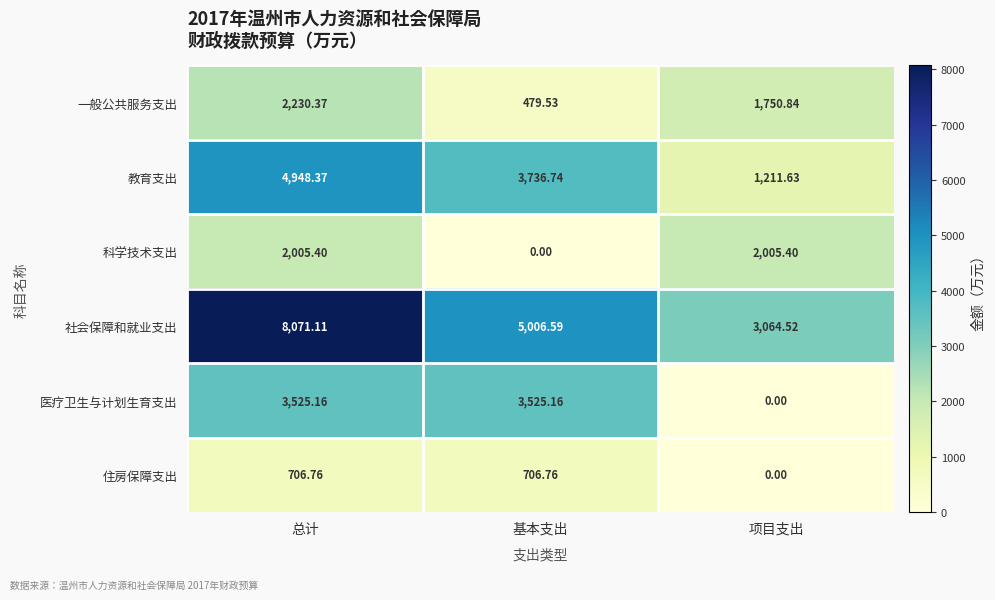

How many data points in 社会保障和就业支出 are above 5006?

2